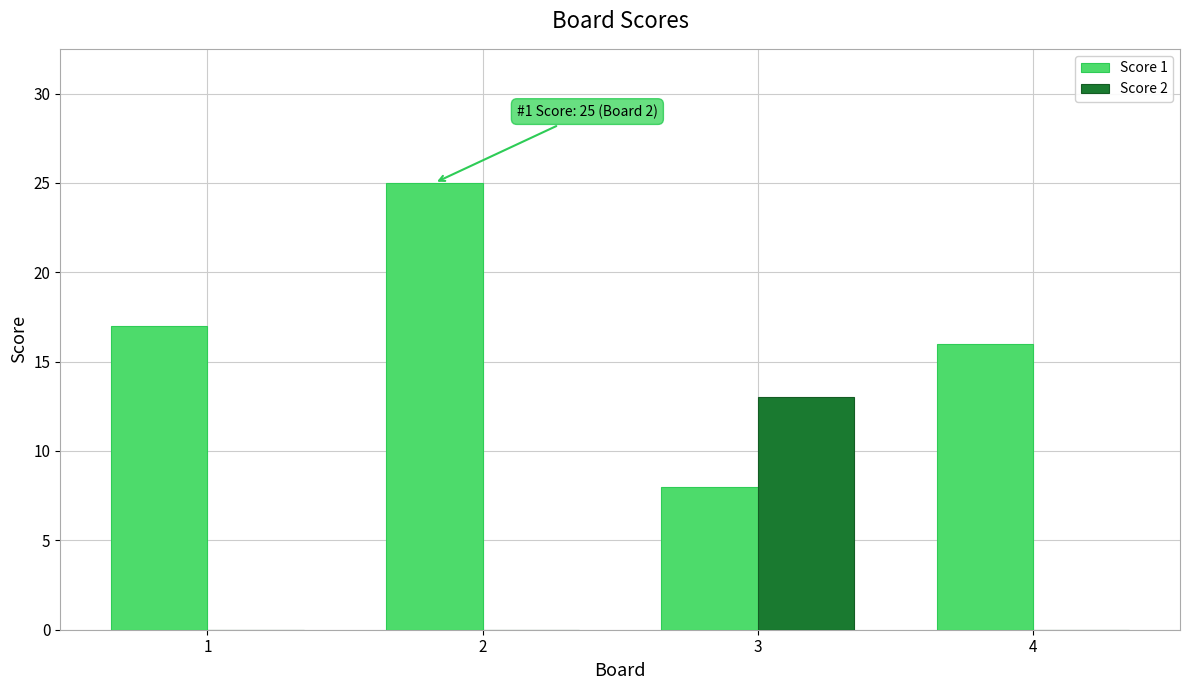

Is the value of Score 2 at 1 greater than the value of Score 1 at 1?

No